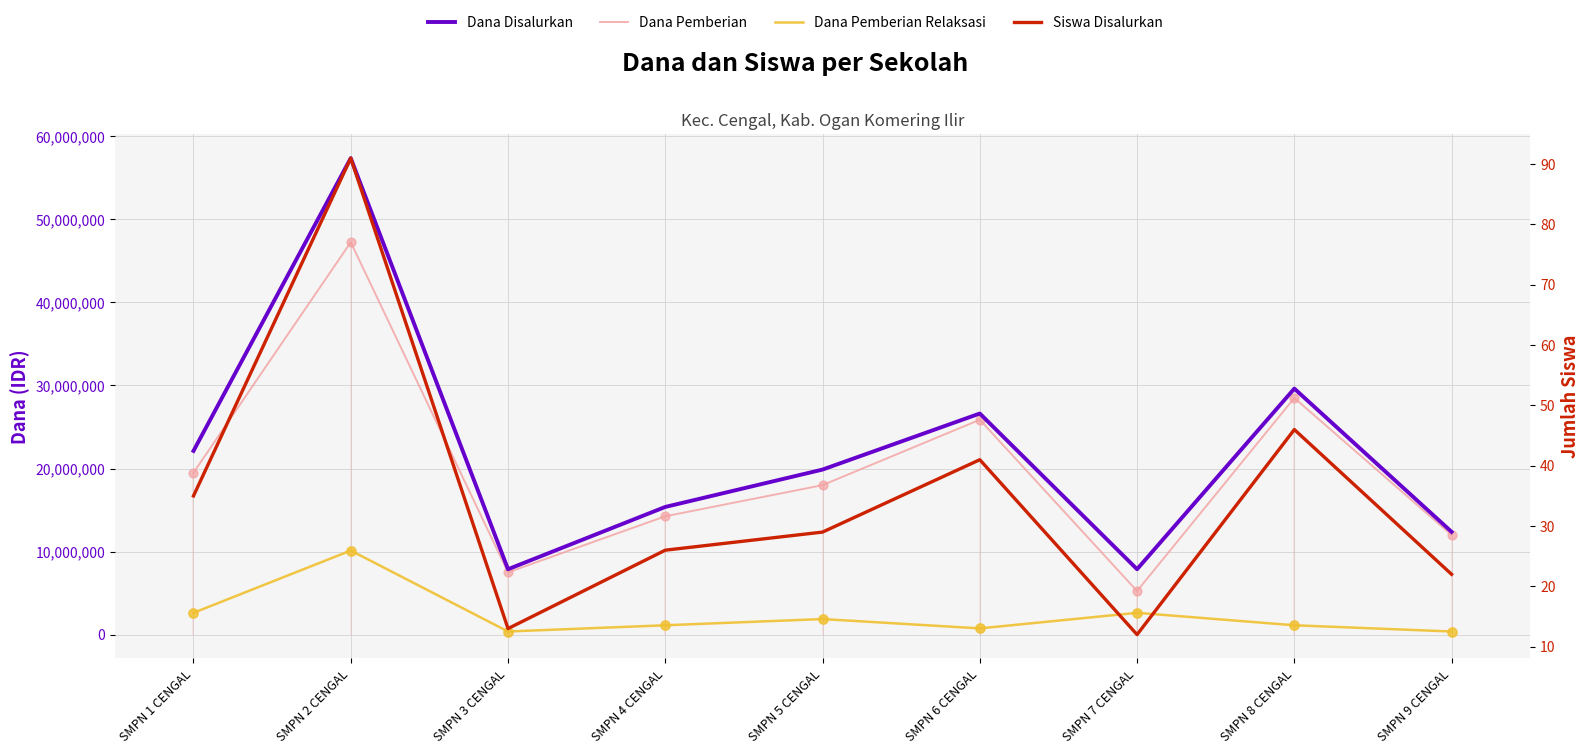

Is the value of Dana Disalurkan at SMPN 4 CENGAL greater than the value of Dana Pemberian Relaksasi at SMPN 3 CENGAL?

Yes